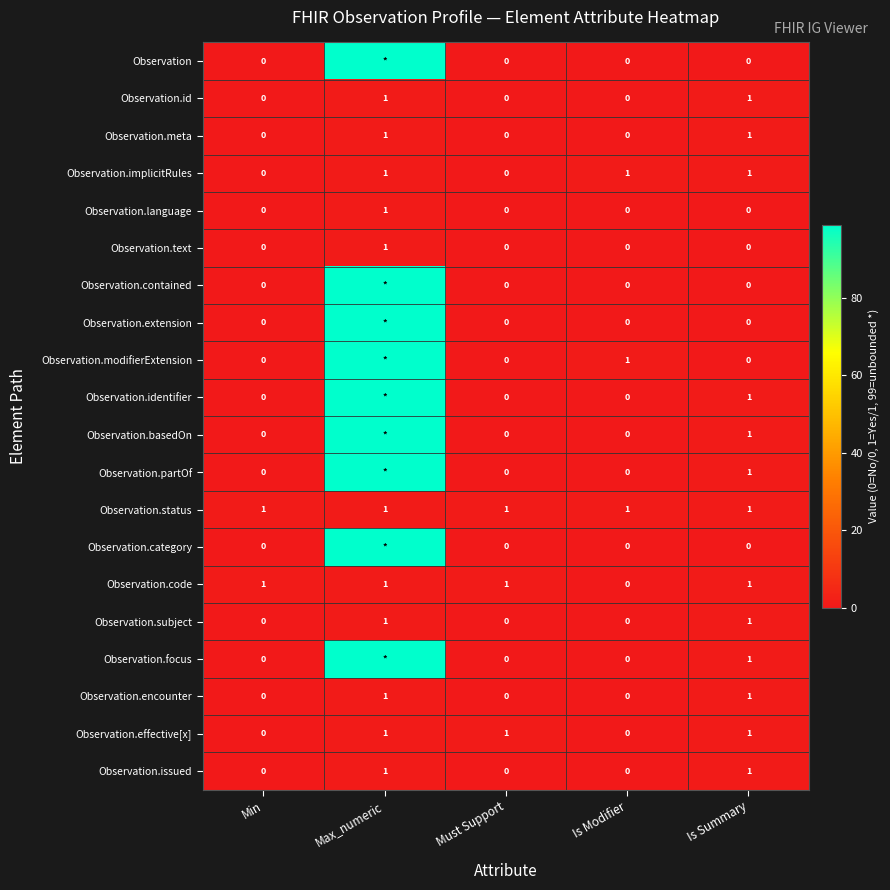

Which label corresponds to the smallest value in the chart?

Min